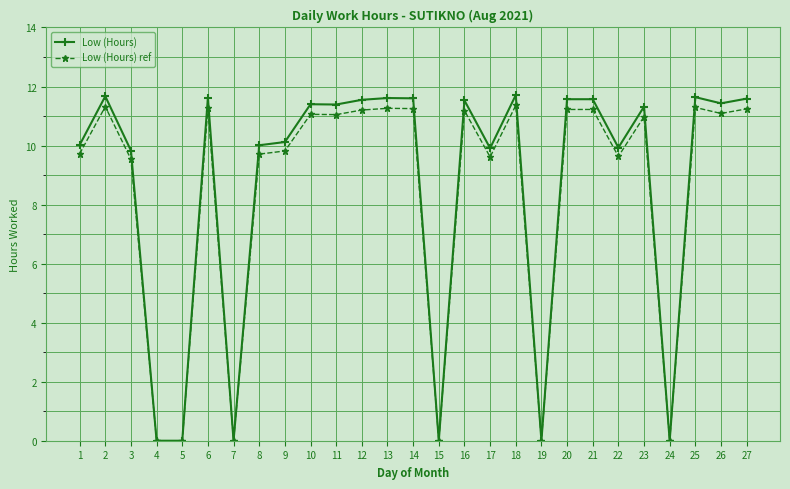

True or false: Low (Hours) has more than 1 interior local peaks.

True